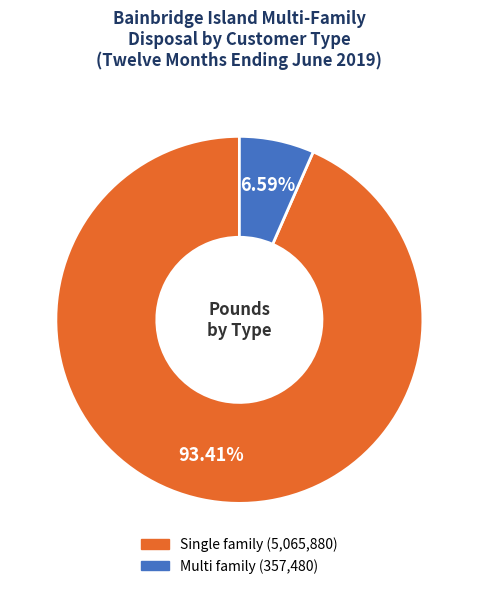

To the nearest percent, what portion does Single family represent?

93%